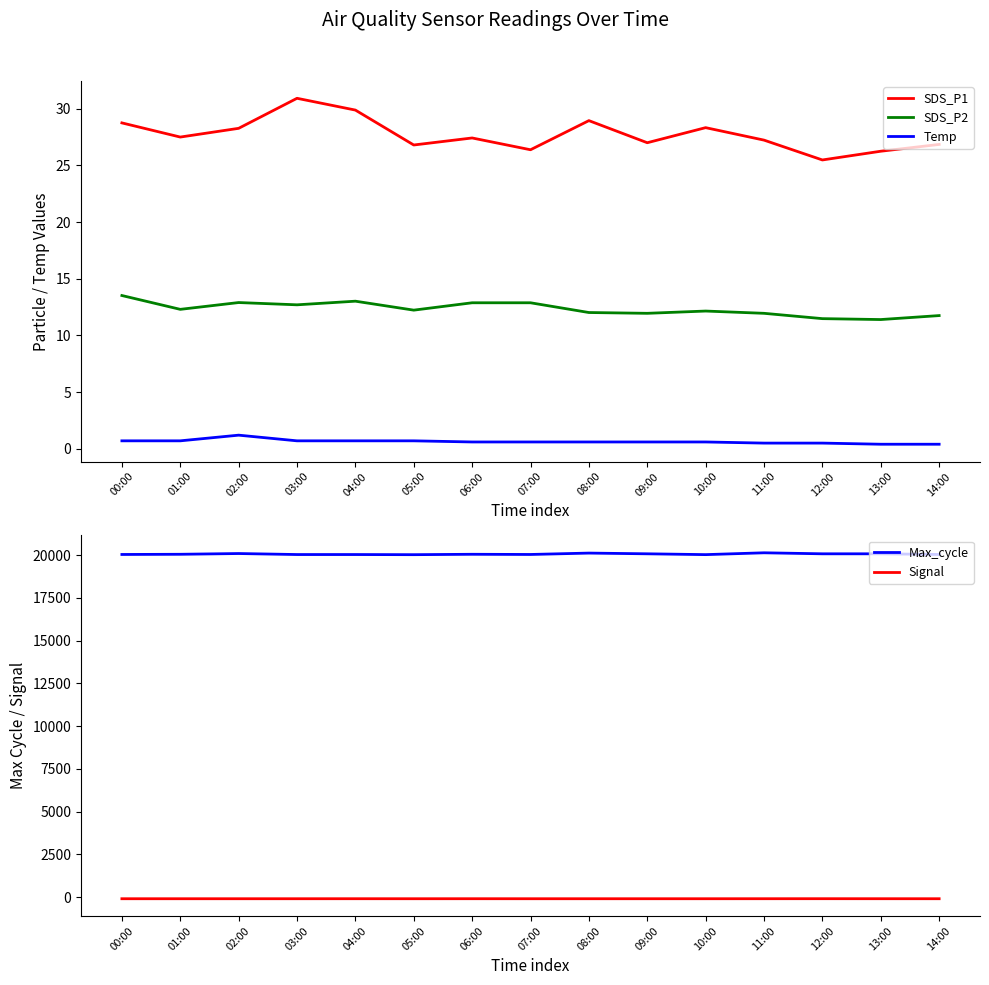

What is the value of the SDS_P1 point at the 1st from the left?

28.8